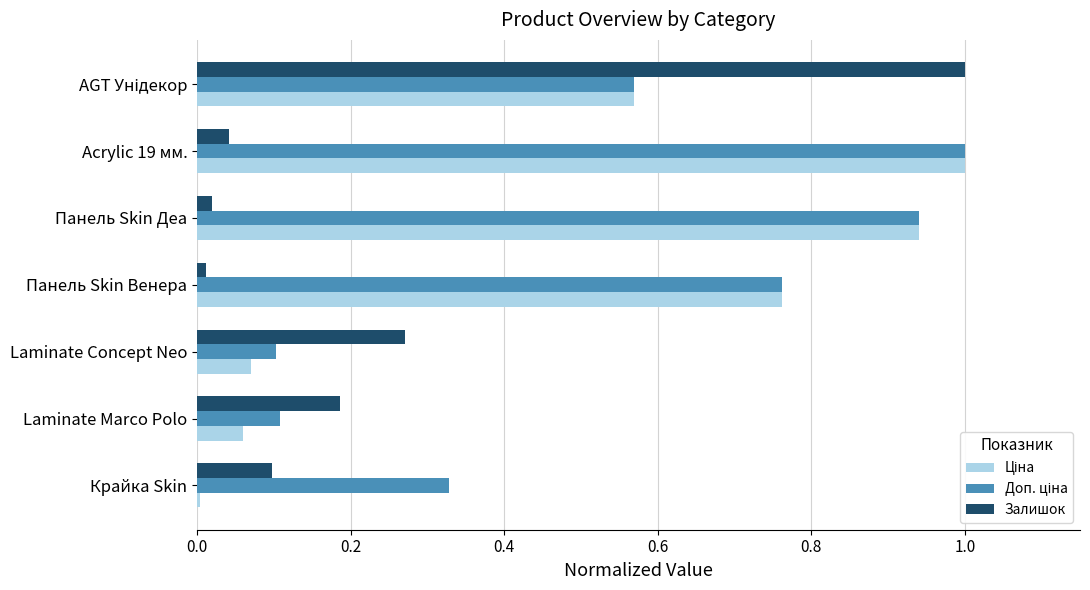

The Залишок series shows 0.0 at Панель Skin Деа. True or false?

True